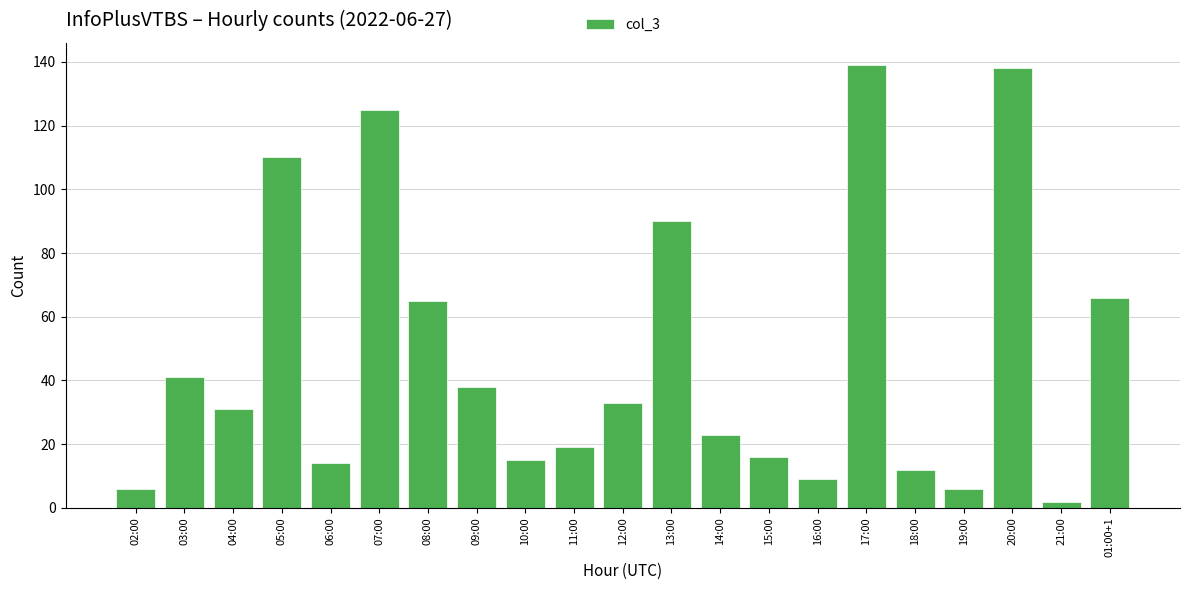

The chart shows a value of 6 at 19:00. True or false?

True